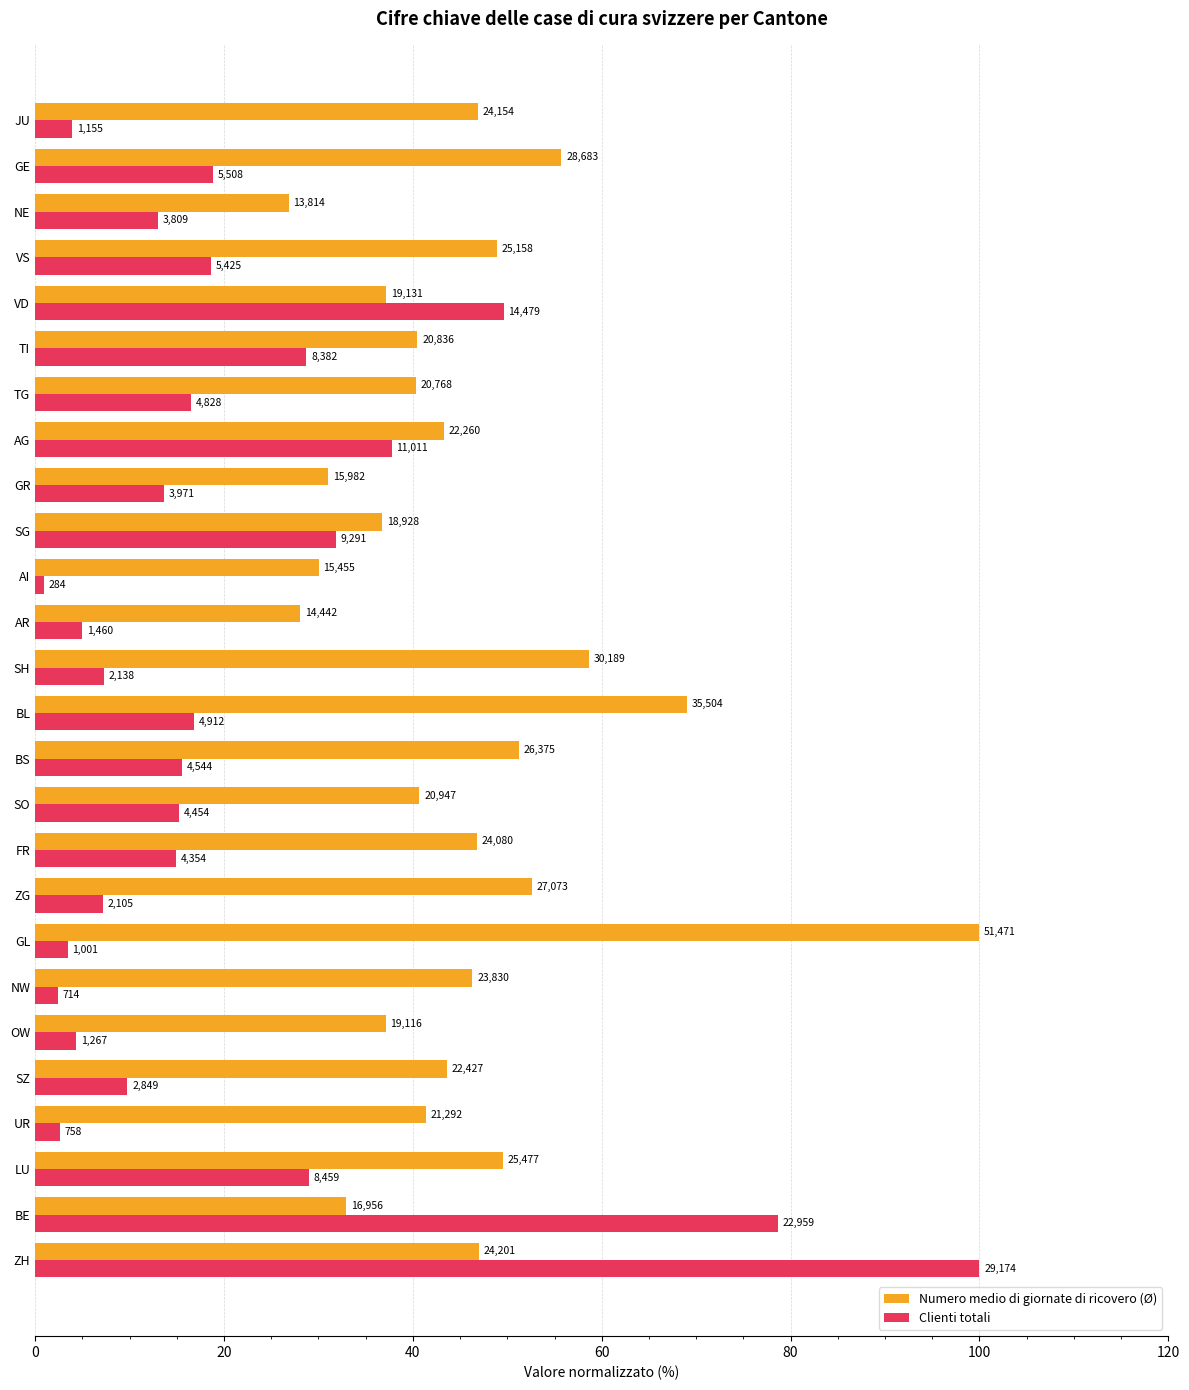

What are all the series names shown in the legend?

Numero medio di giornate di ricovero (Ø), Clienti totali